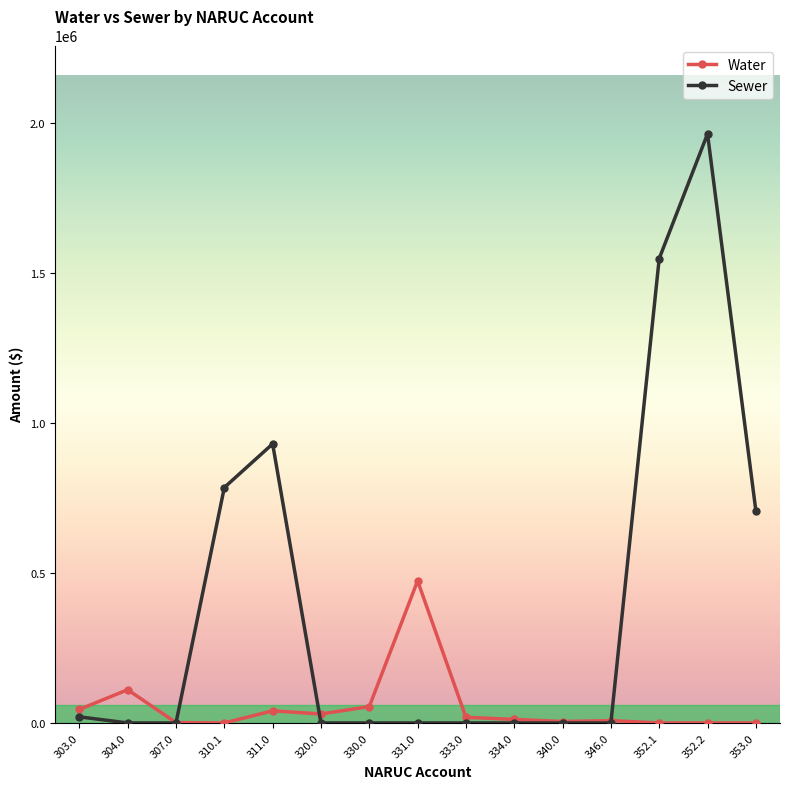

What is the difference between the Sewer values at 333.0 and 352.2?

1963074.0